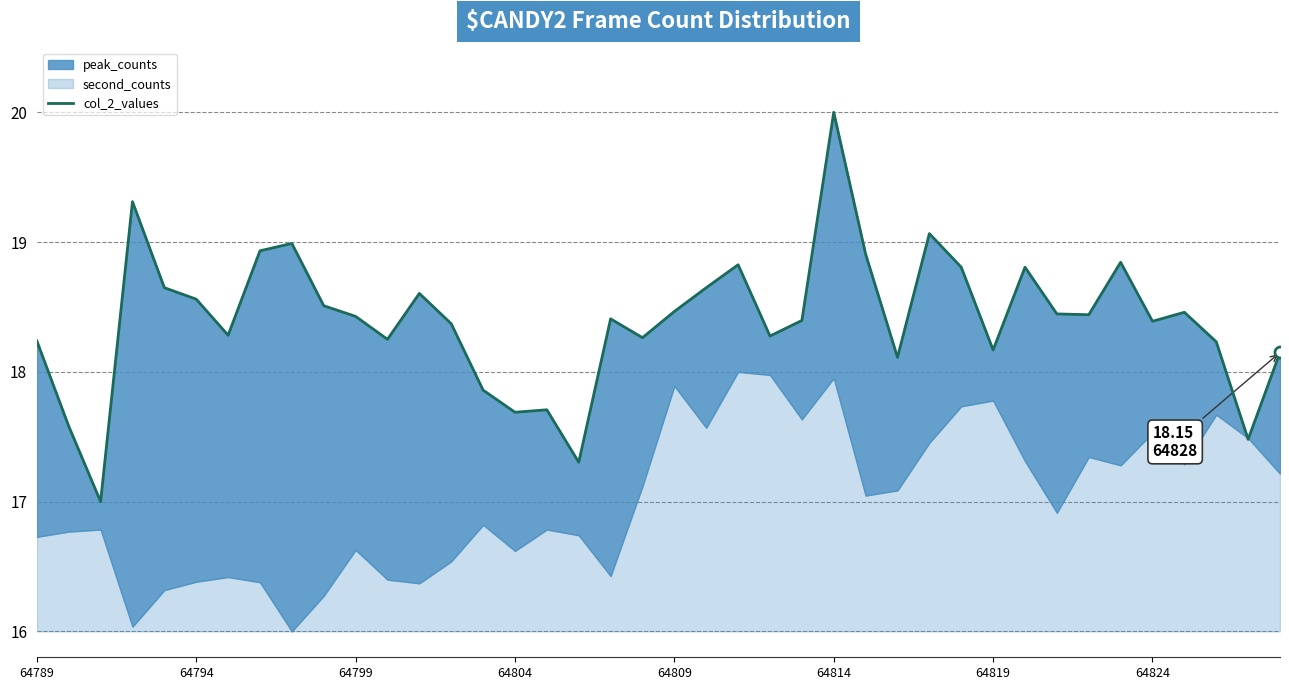

What is the sum of all values?

735.9